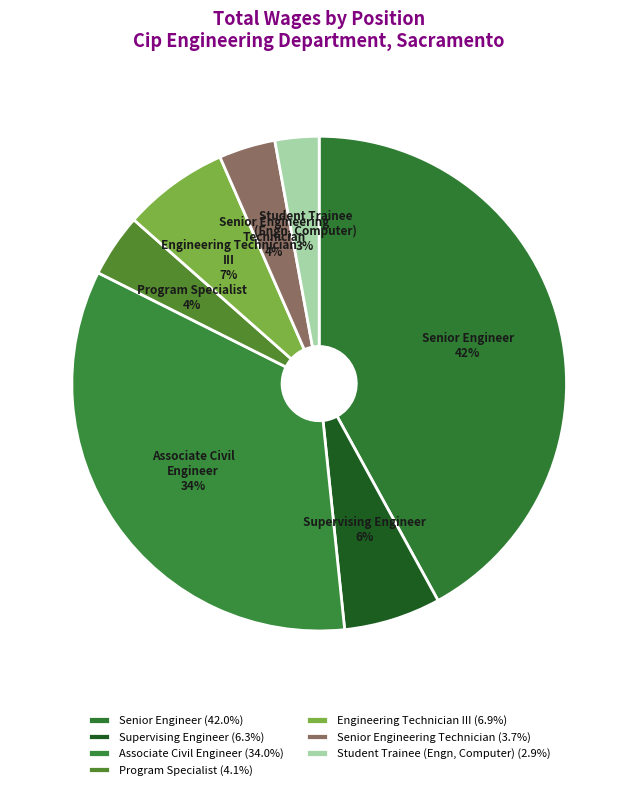

Does any single category account for the majority?

No